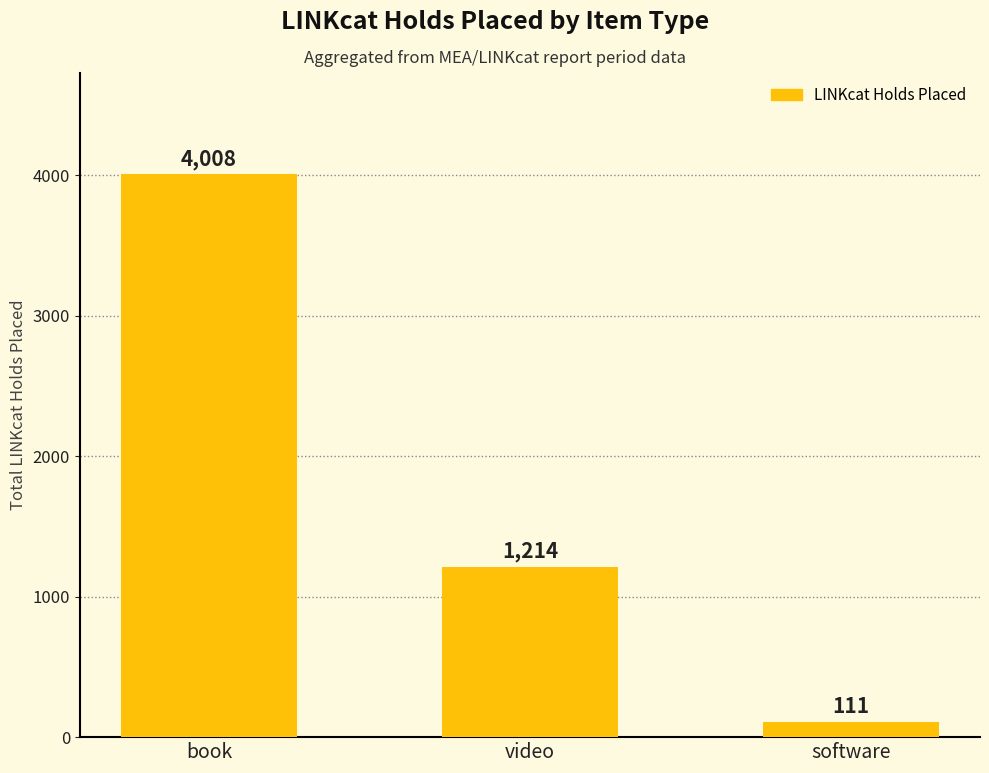

What is the greatest value displayed?

4008